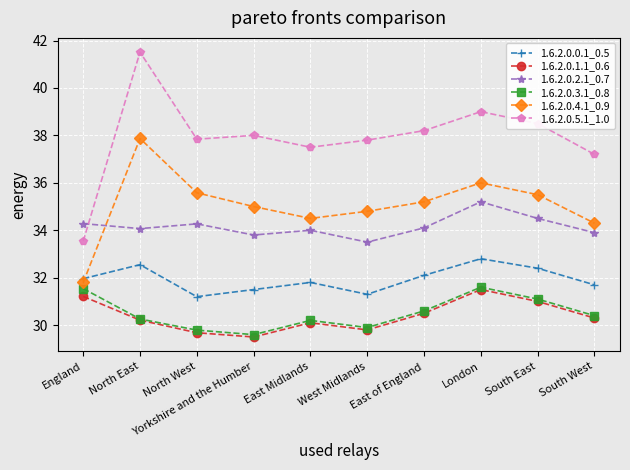

In 1.6.2.0.4.1_0.9, how many points are lower than both neighbors (excluding endpoints)?

1